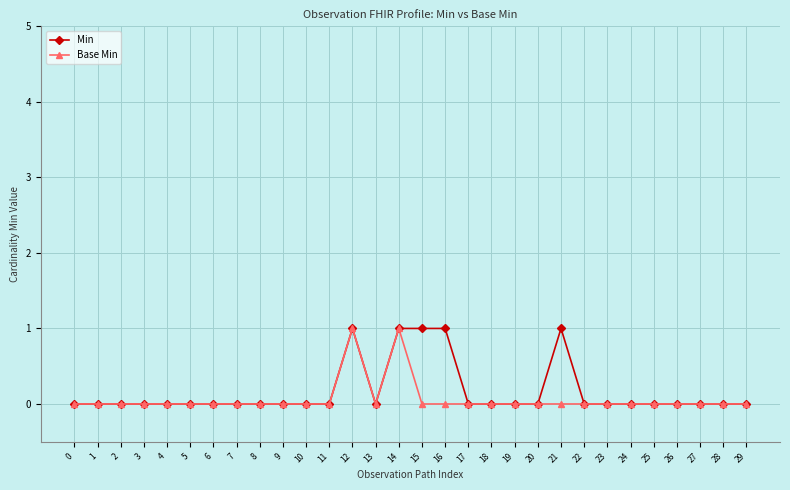

True or false: Min has a value of -1 at 4.

False